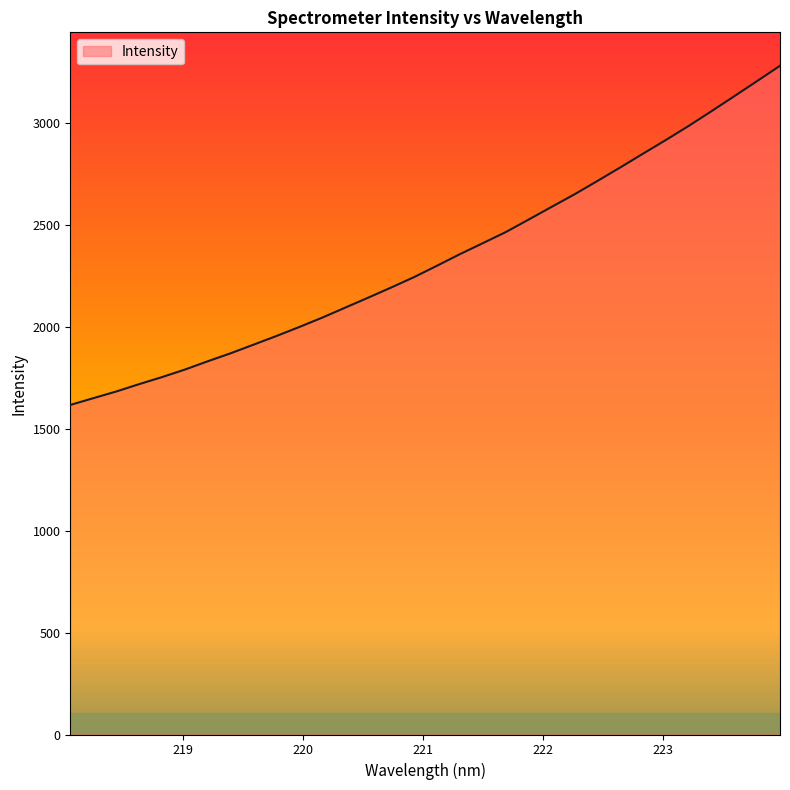

What is the difference between the maximum and minimum values?

1664.2